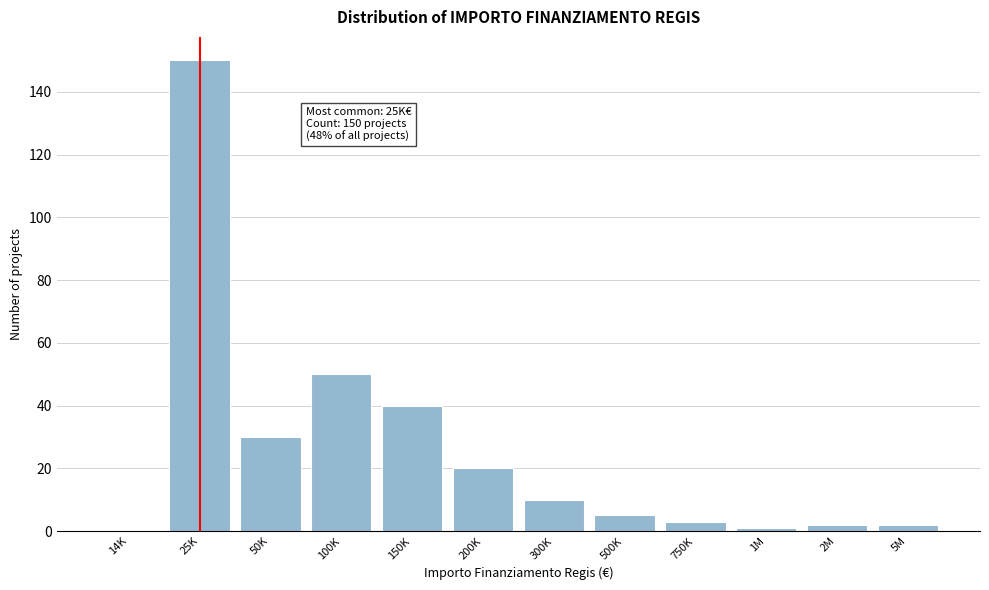

Reading right to left, transcribe all the data shown in this chart.

5M=2	2M=2	1M=1	750K=3	500K=5	300K=10	200K=20	150K=40	100K=50	50K=30	25K=150	14K=0